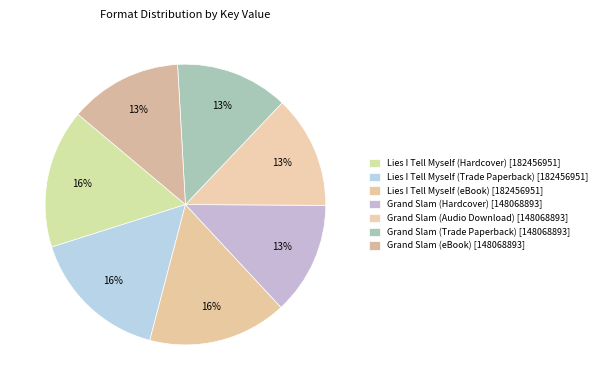

To the nearest percent, what portion does Lies I Tell Myself (Trade Paperback) represent?

16%